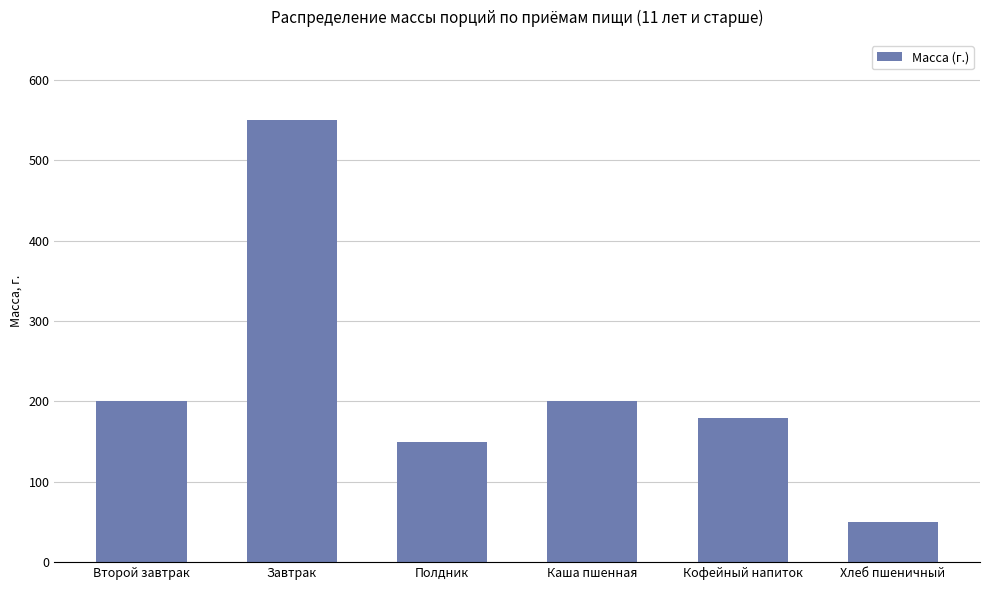

How many values are below 200?

3